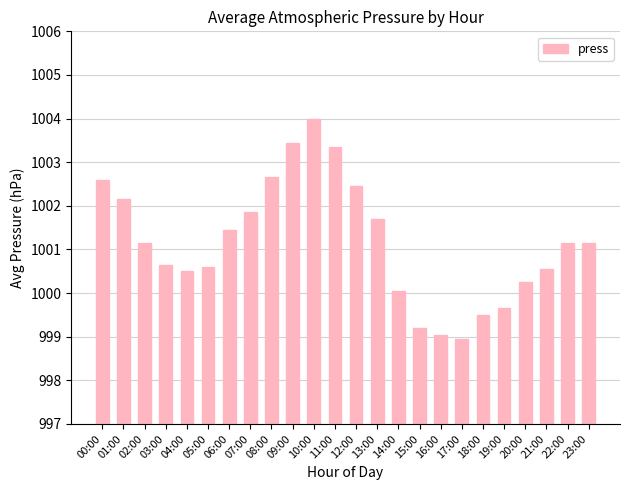

Is it true that the value at 04:00 is 553.2?

False